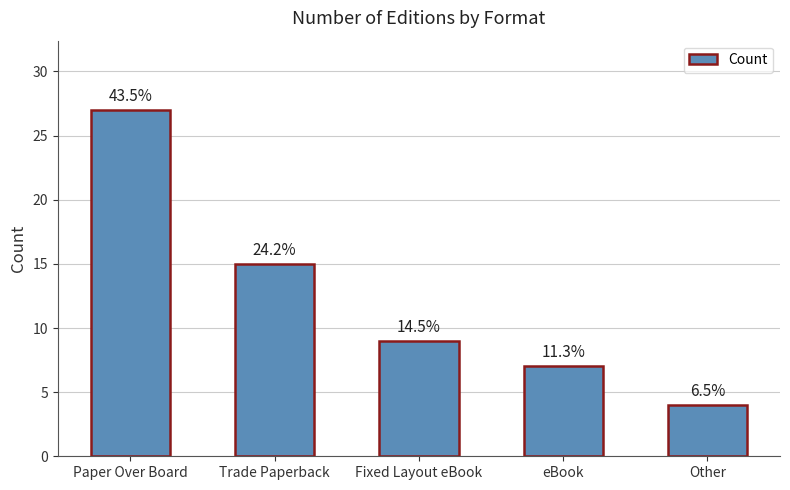

Reading left to right, what are all the values shown in this chart?

Paper Over Board=27	Trade Paperback=15	Fixed Layout eBook=9	eBook=7	Other=4